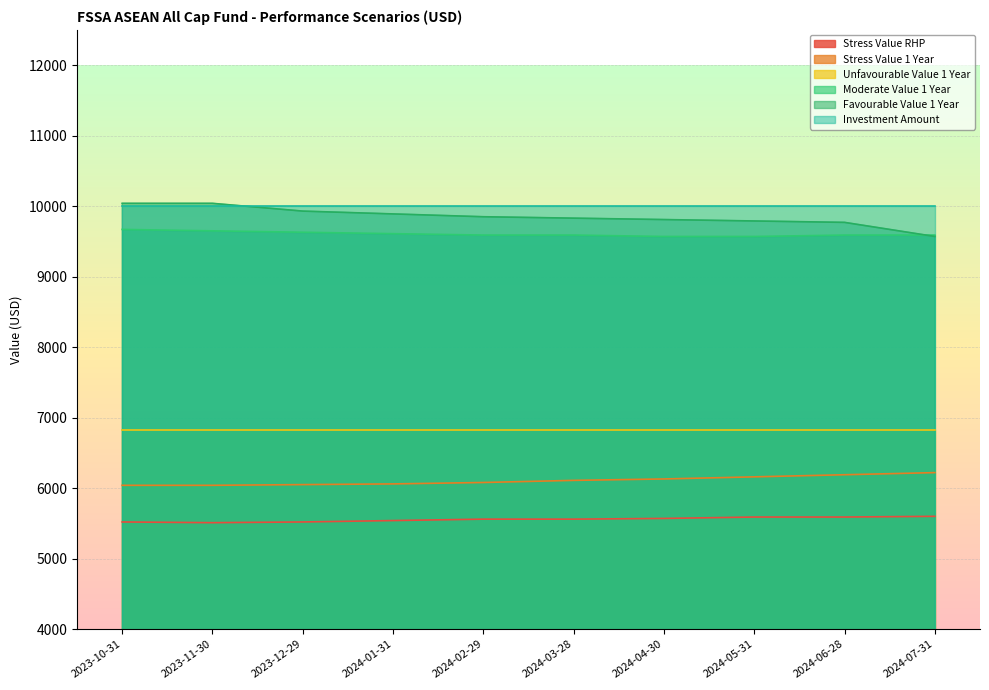

True or false: Favourable Value 1 Year and Stress Value RHP cross at least once.

False